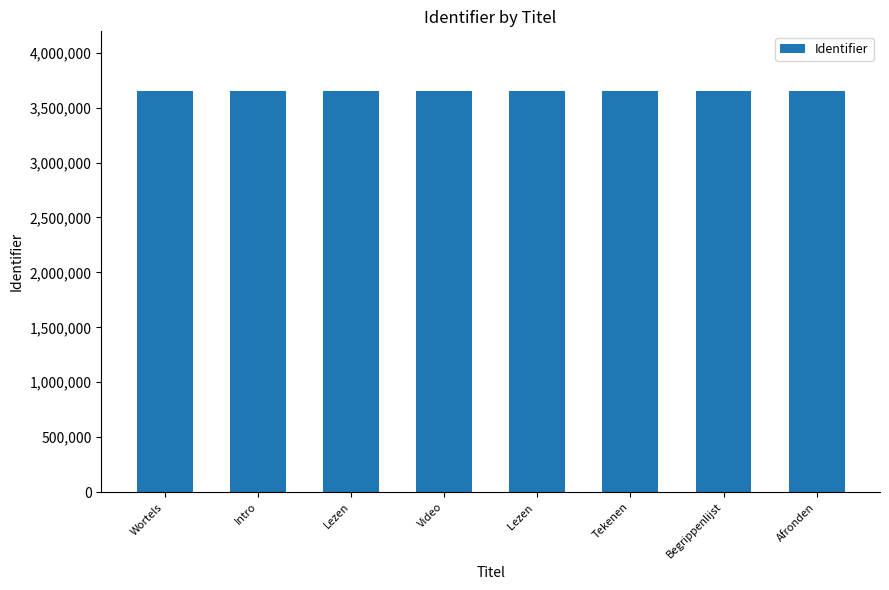

What position from the right is Tekenen?

3